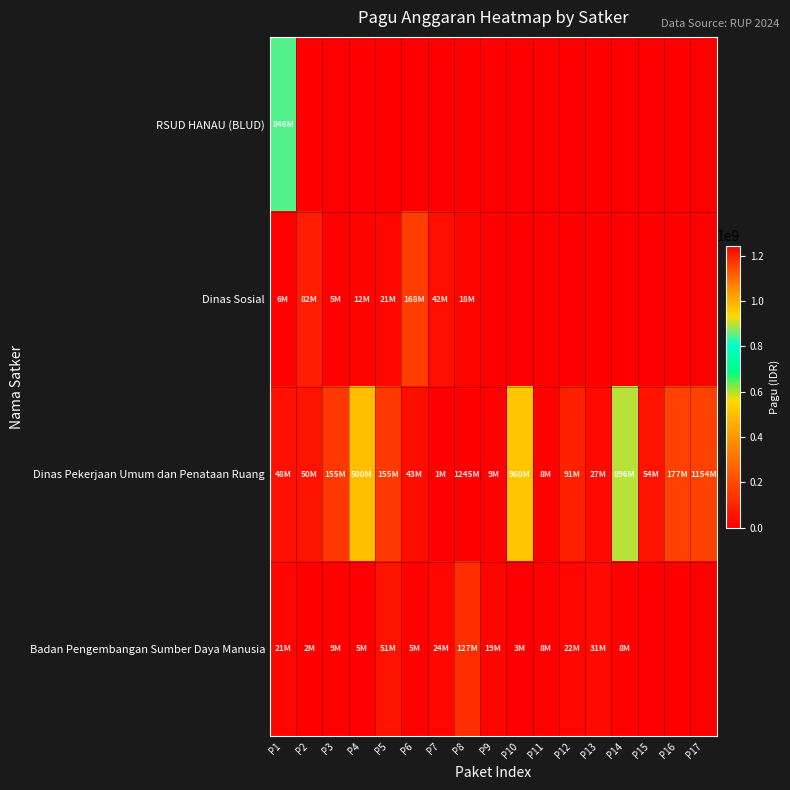

At how many categories does at least one series exceed 920172474?

3